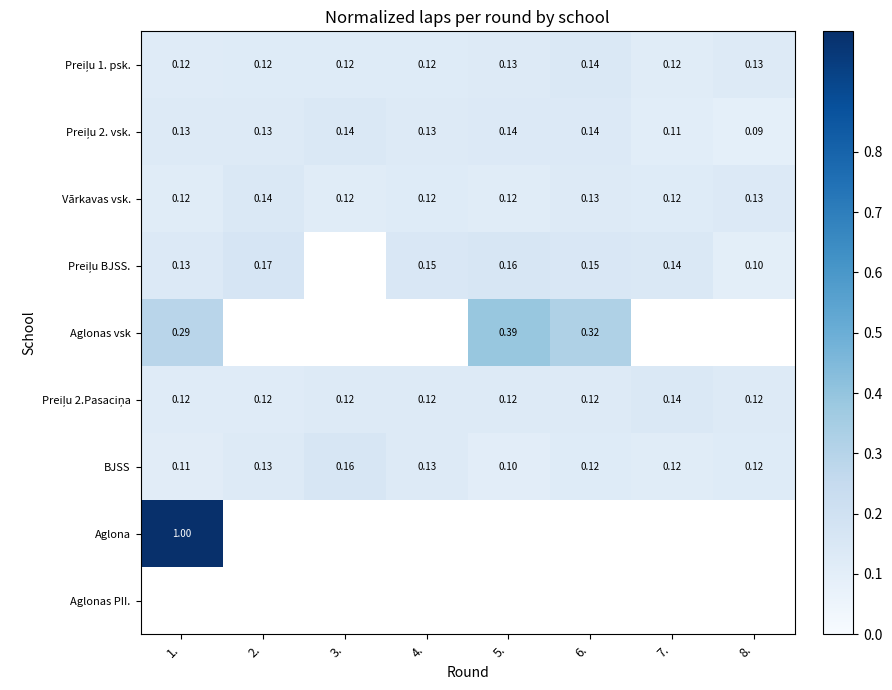

Which label corresponds to the smallest value in the chart?

8.